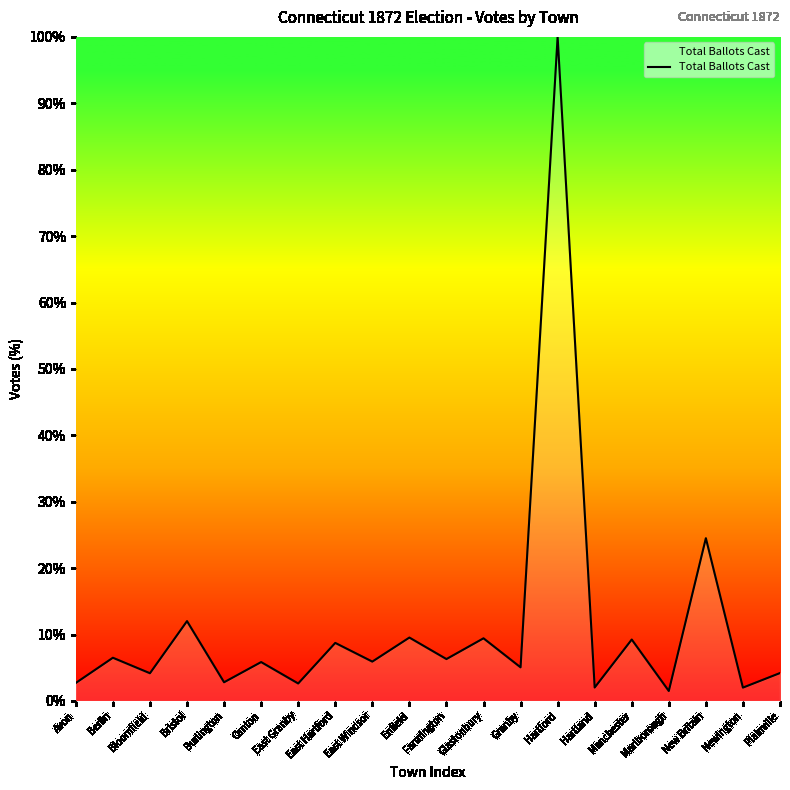

Is this an area chart (filled region under the line)?

Yes